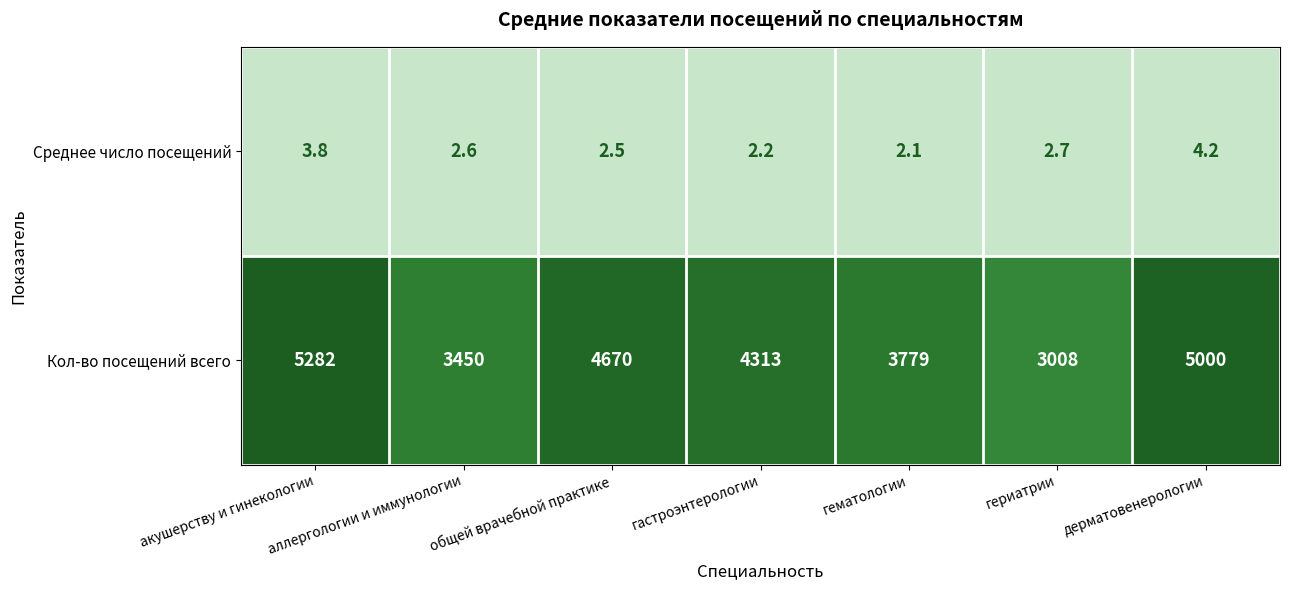

At which label does Среднее число посещений reach its peak?

дерматовенерологии